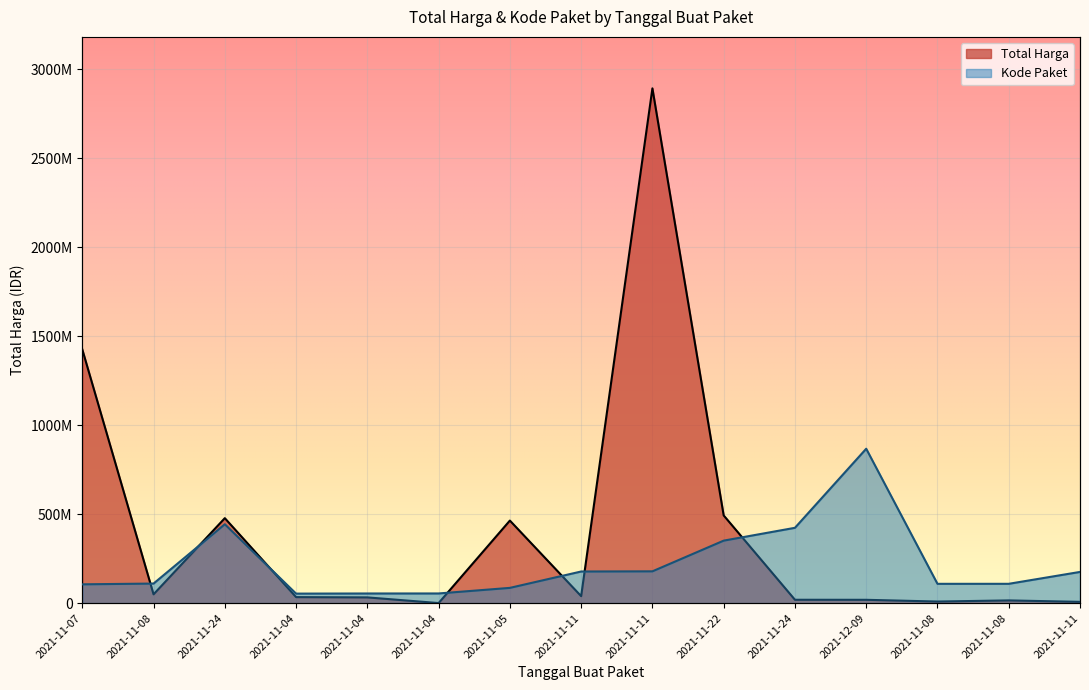

Count the number of categories in the chart.

15